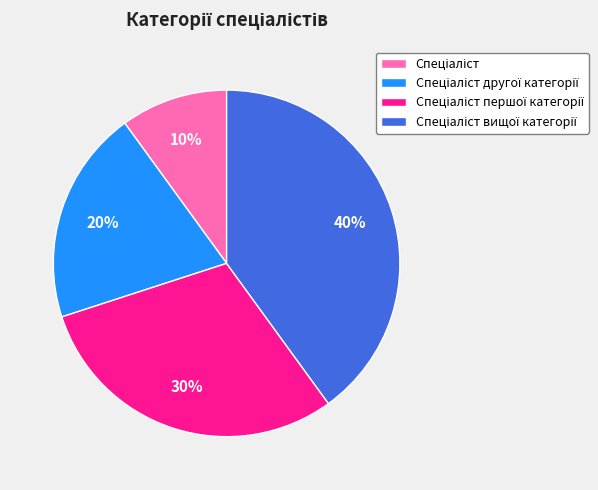

To the nearest percent, what is the average slice percentage?

25%